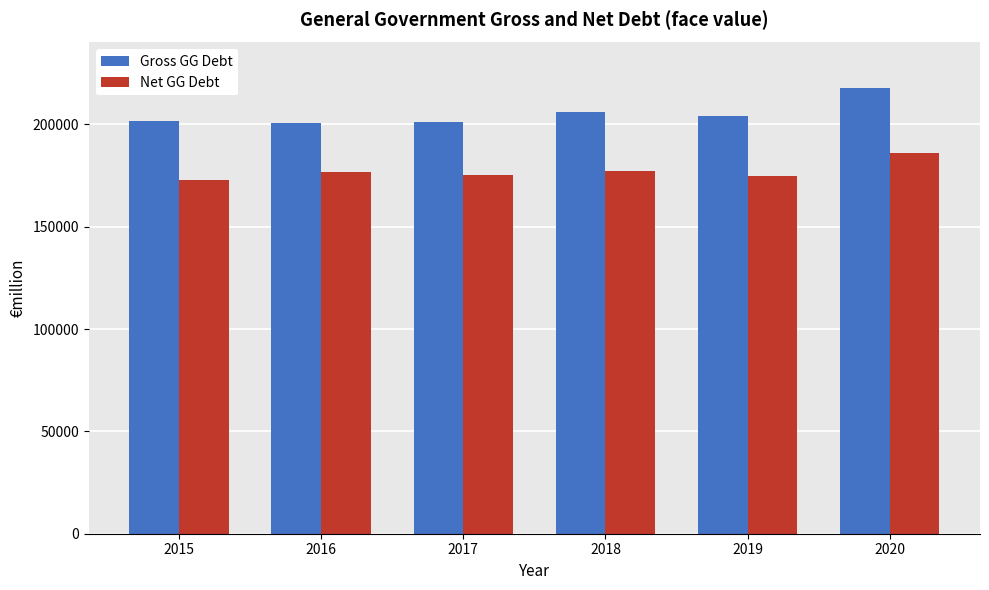

At how many categories does at least one series exceed 181355?

6